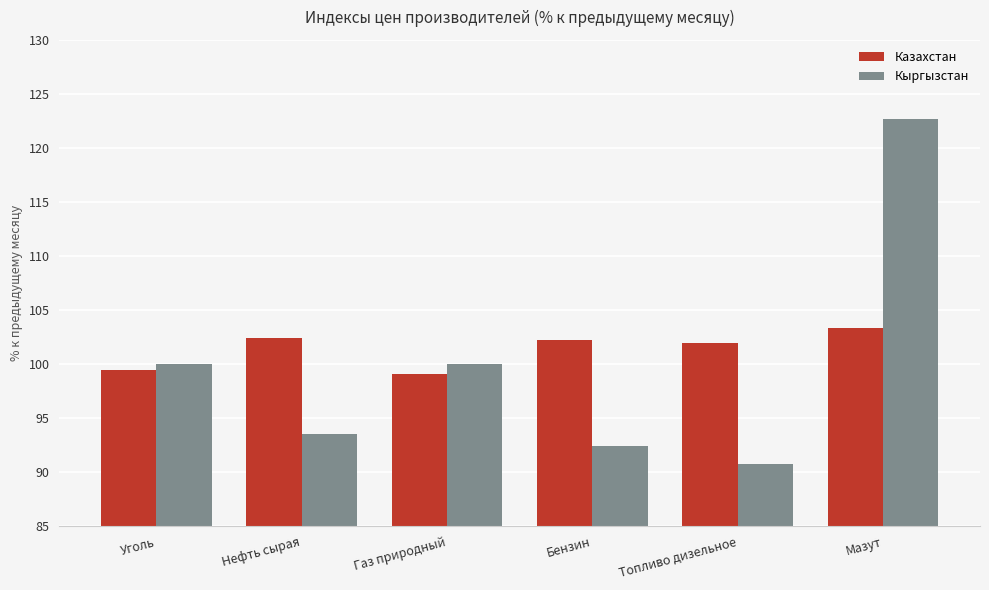

What is the difference between the maximum and minimum values in the Казахстан series?

4.3